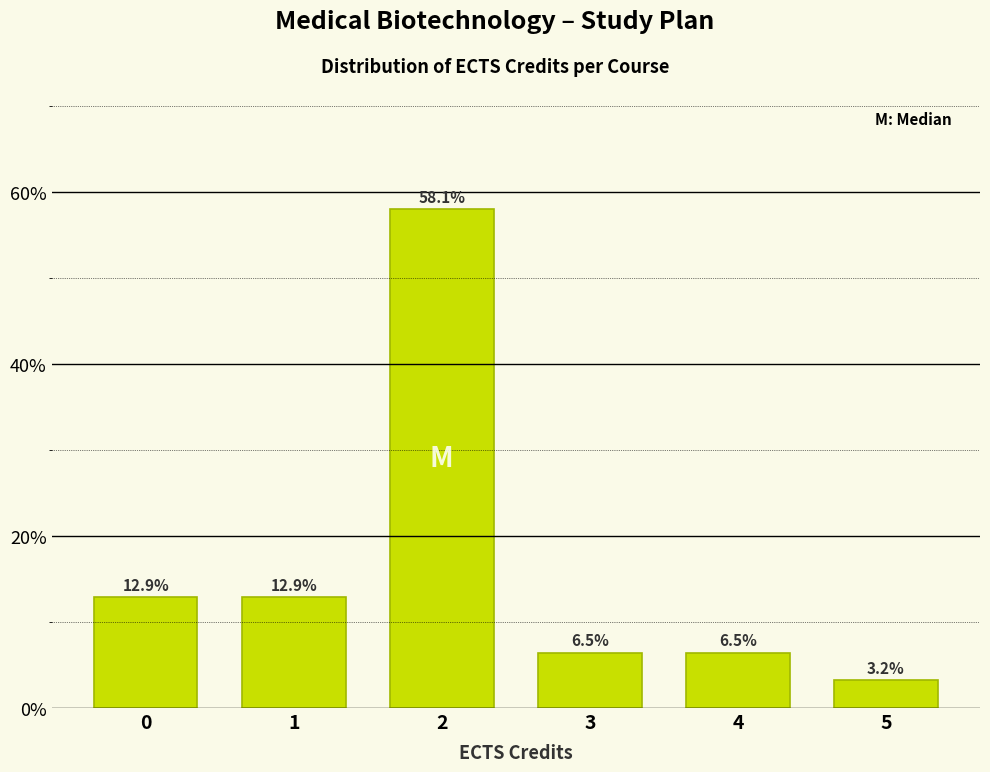

Over which range of the x-axis is the bar tallest?

1.5 to 2.5